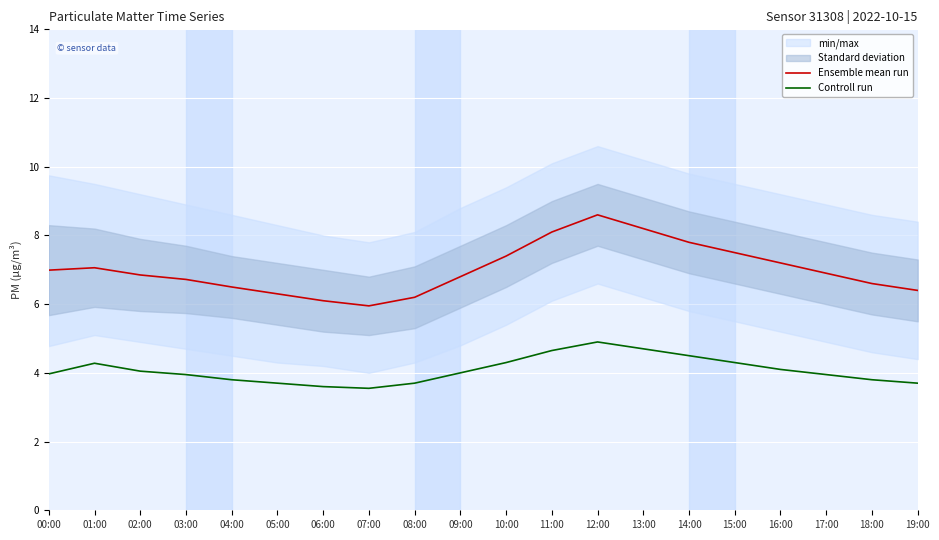

Where is the first local minimum for Ensemble mean run?

07:00